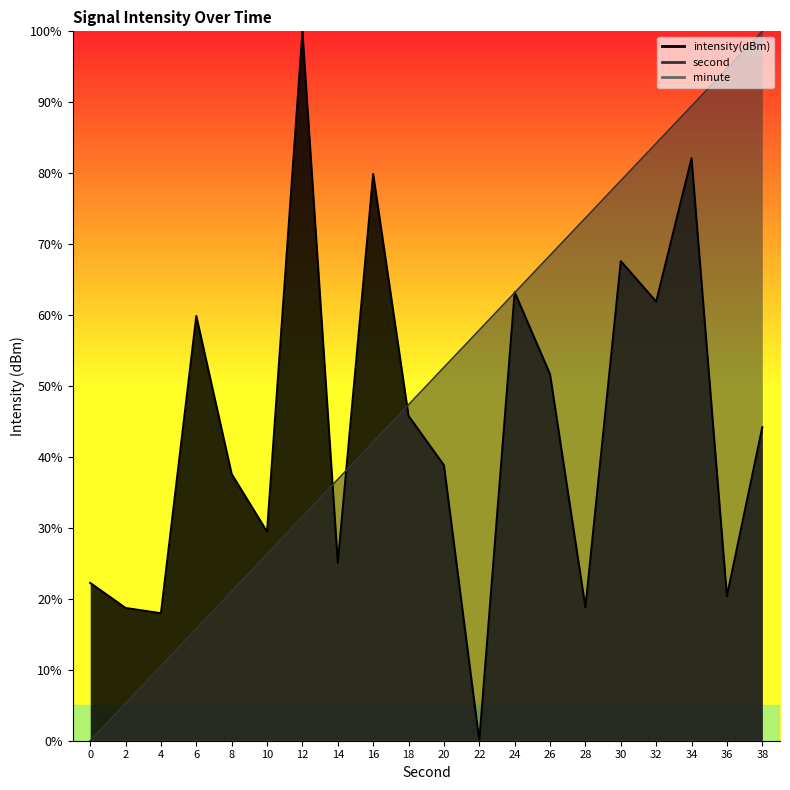

Reading left to right, list all the values displayed in this chart.

second: 0=0.0	2=5.3	4=10.5	6=15.8	8=21.1	10=26.3	12=31.6	14=36.8	16=42.1	18=47.4	20=52.6	22=57.9	24=63.2	26=68.4	28=73.7	30=78.9	32=84.2	34=89.5	36=94.7	38=100.0
intensity(dBm): 0=22.2	2=18.7	4=18.0	6=59.9	8=37.6	10=29.5	12=100.0	14=25.1	16=79.9	18=45.8	20=38.8	22=0.0	24=63.2	26=51.7	28=18.8	30=67.6	32=61.9	34=82.1	36=20.4	38=44.2